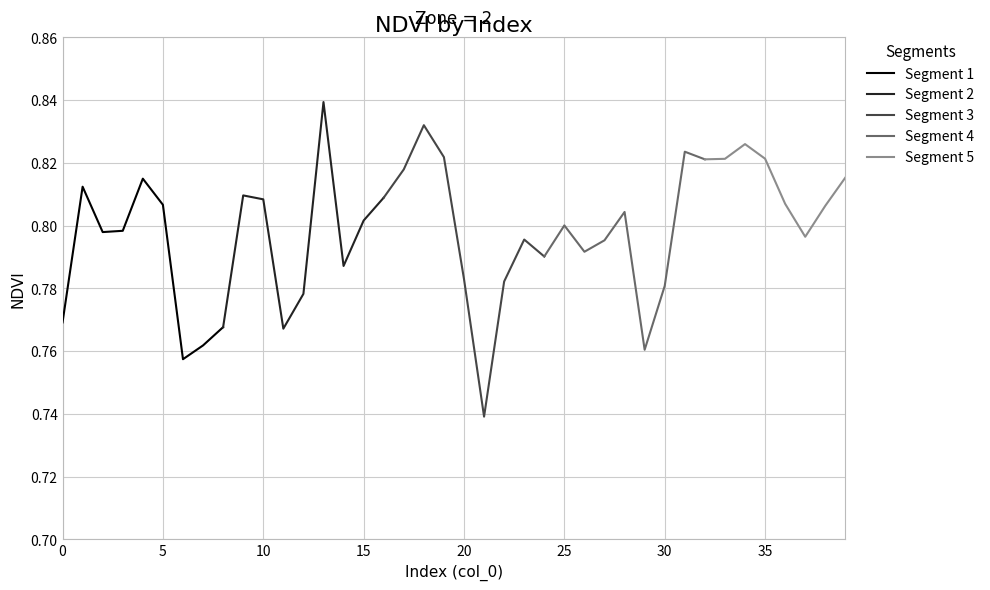

What is the difference between the values at 39 and 21?

0.1